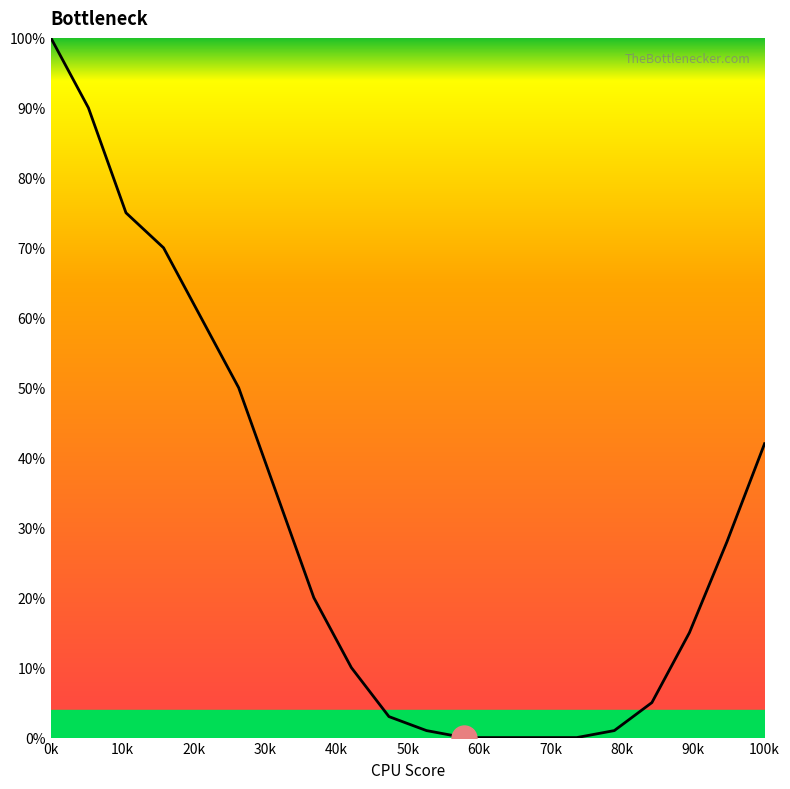

Reading right to left, what are all the values shown in this chart?

42	28	15	5	1	0	0	0	0	1	3	10	20	35	50	60	70	75	90	100